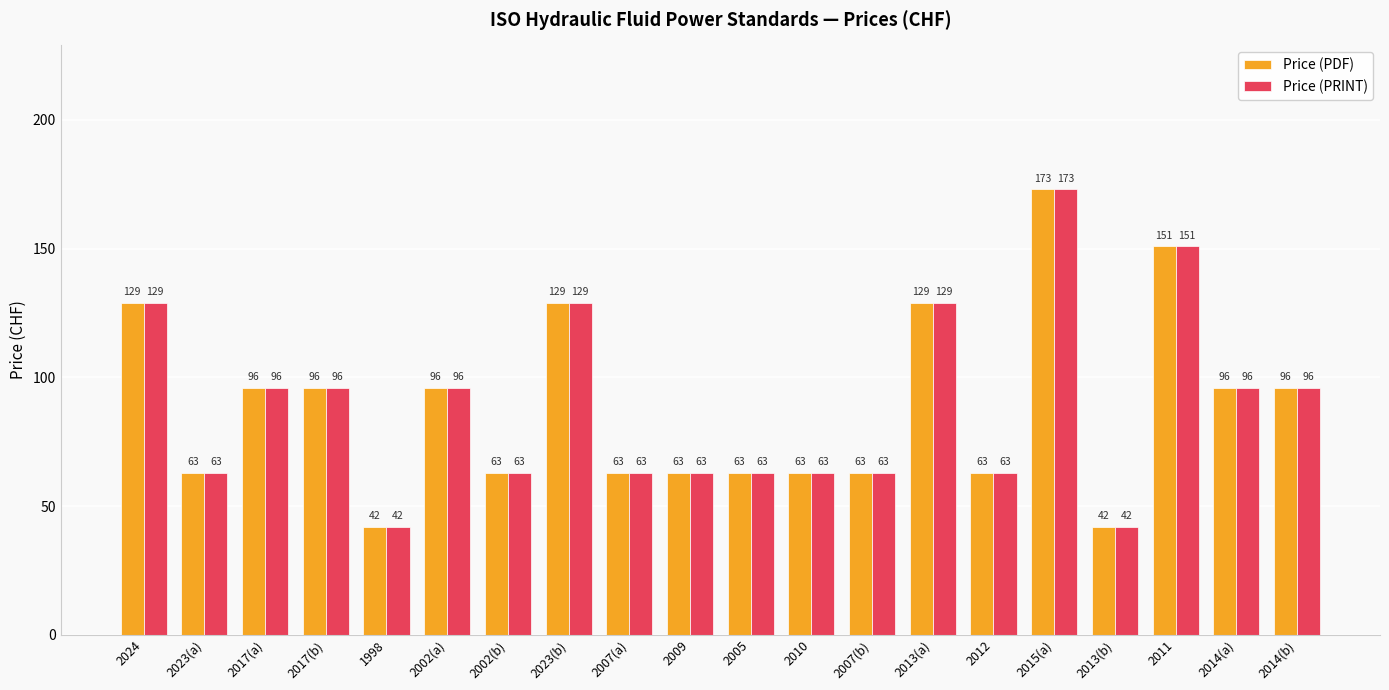

What position from the right is 2023(a)?

19